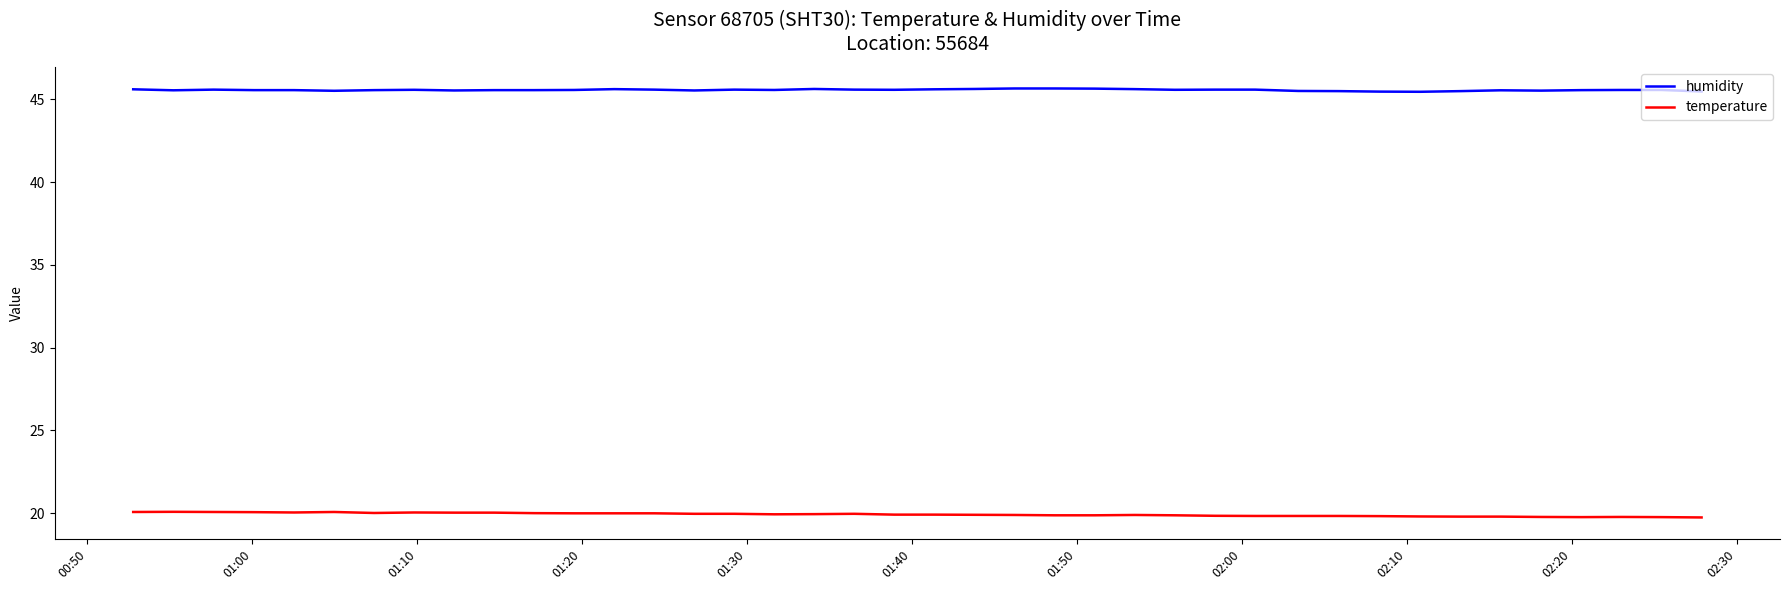

What is the minimum value for temperature?

19.8